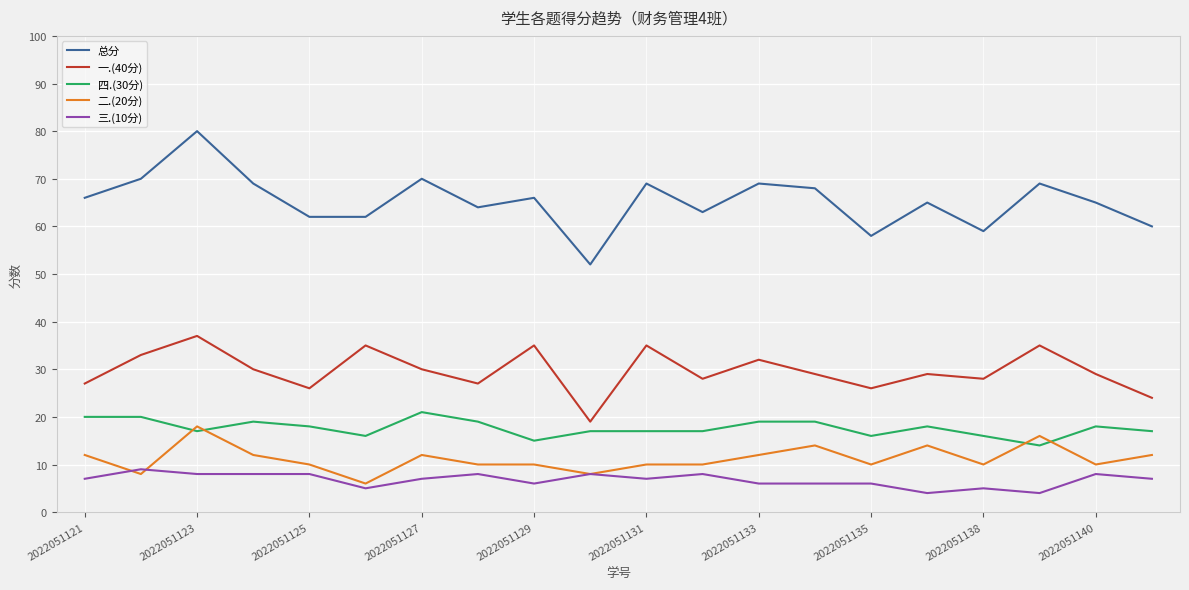

What is the minimum value shown in the chart?

4